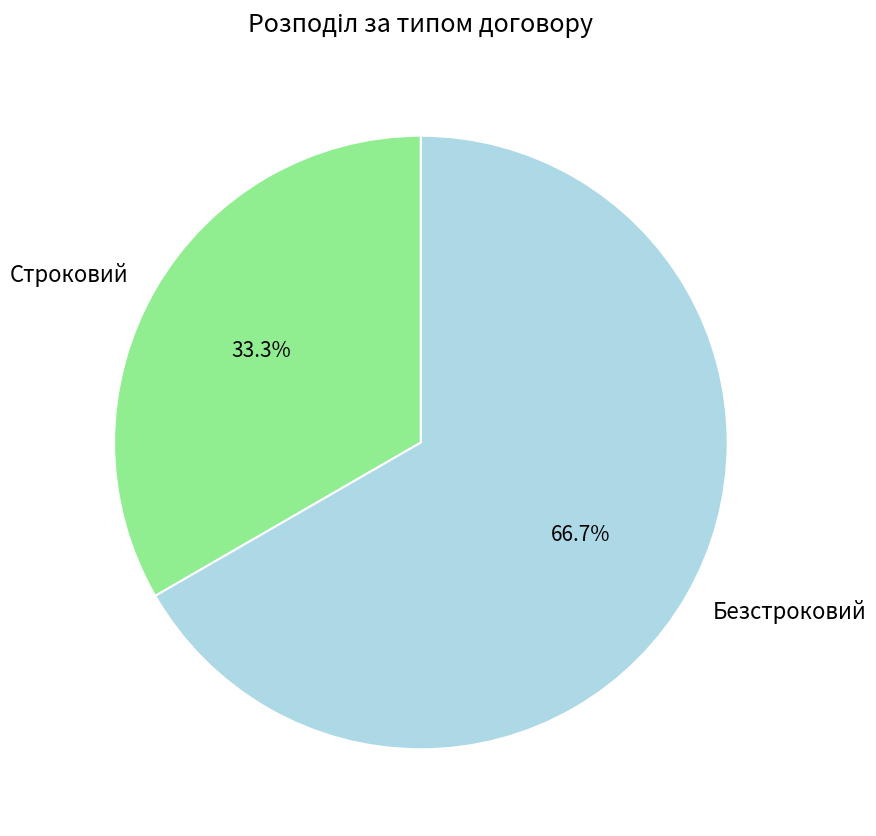

Between Безстроковий and Строковий, which is larger?

Безстроковий